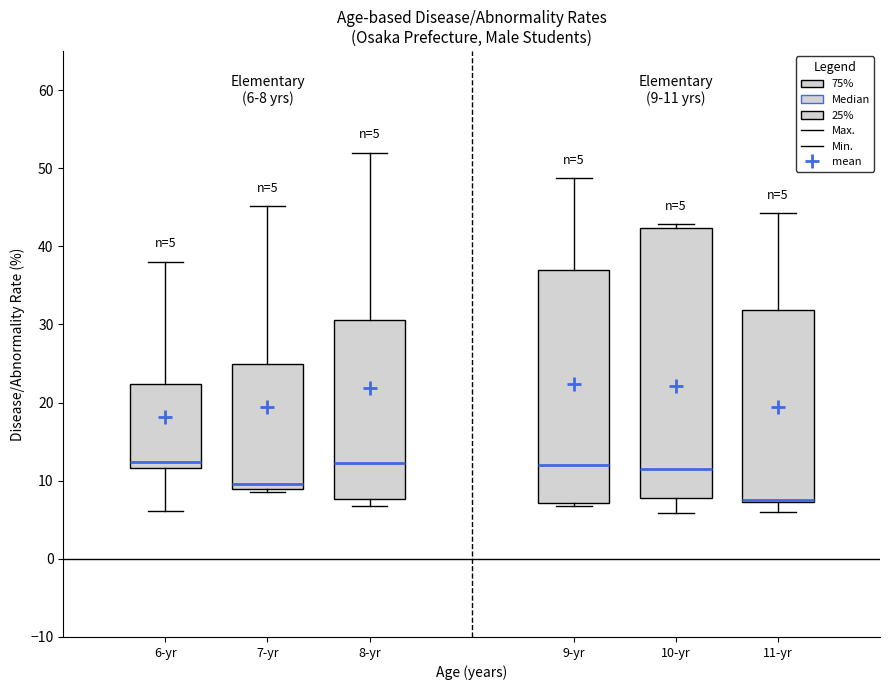

Comparing the boxes themselves (not the whiskers), which one is the tallest?

10-yr